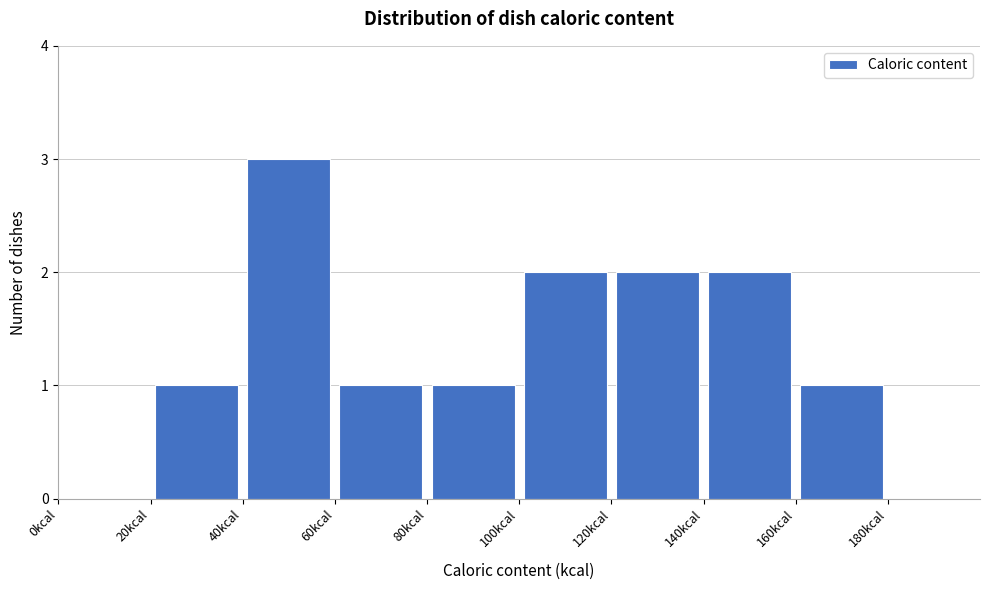

Reading left to right, transcribe this chart: for each bar, give the range it covers on the x-axis and its height. The values are not printed on the chart, so give them approximately, as read against the axis.

0 to 20: 0
20 to 40: 1
40 to 60: 3
60 to 80: 1
80 to 100: 1
100 to 120: 2
120 to 140: 2
140 to 160: 2
160 to 180: 1
180 to 200: 0